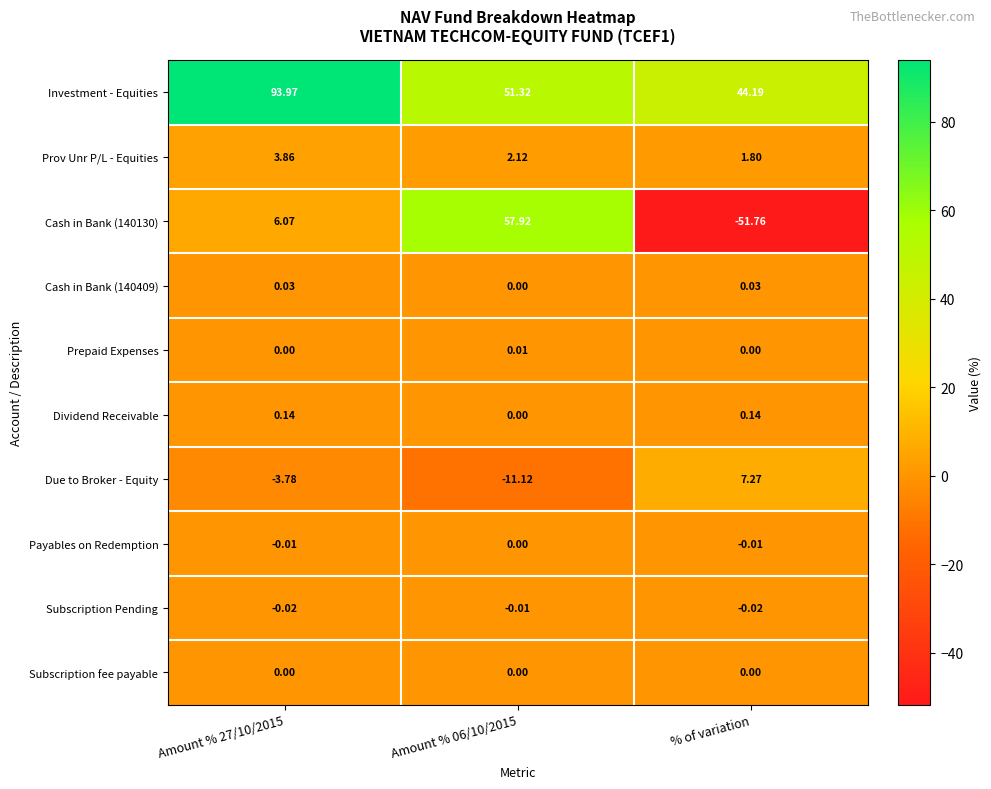

How many categories are shown in the chart?

3